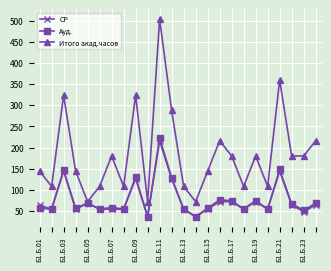

What are all the series names shown in the legend?

СР, Ауд., Итого акад.часов